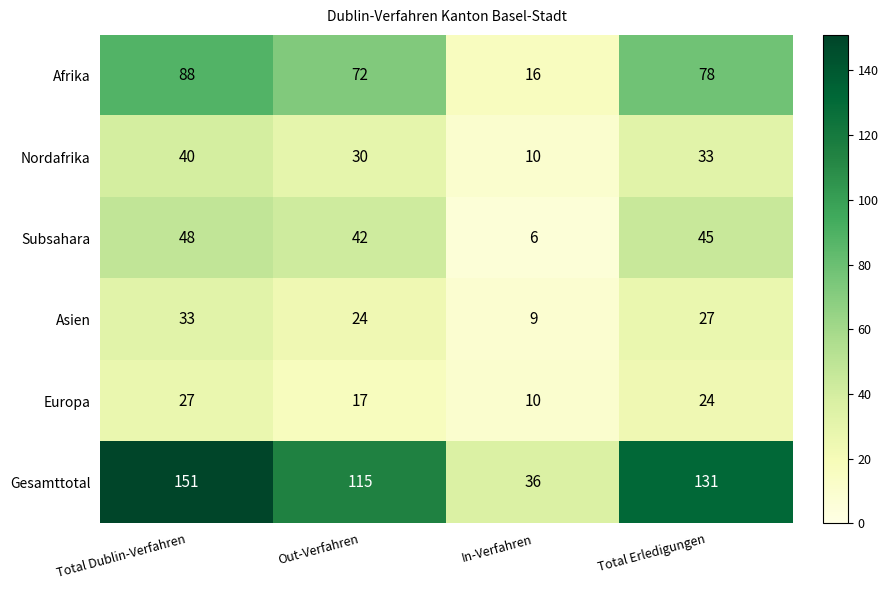

What is the maximum value shown in the chart?

151